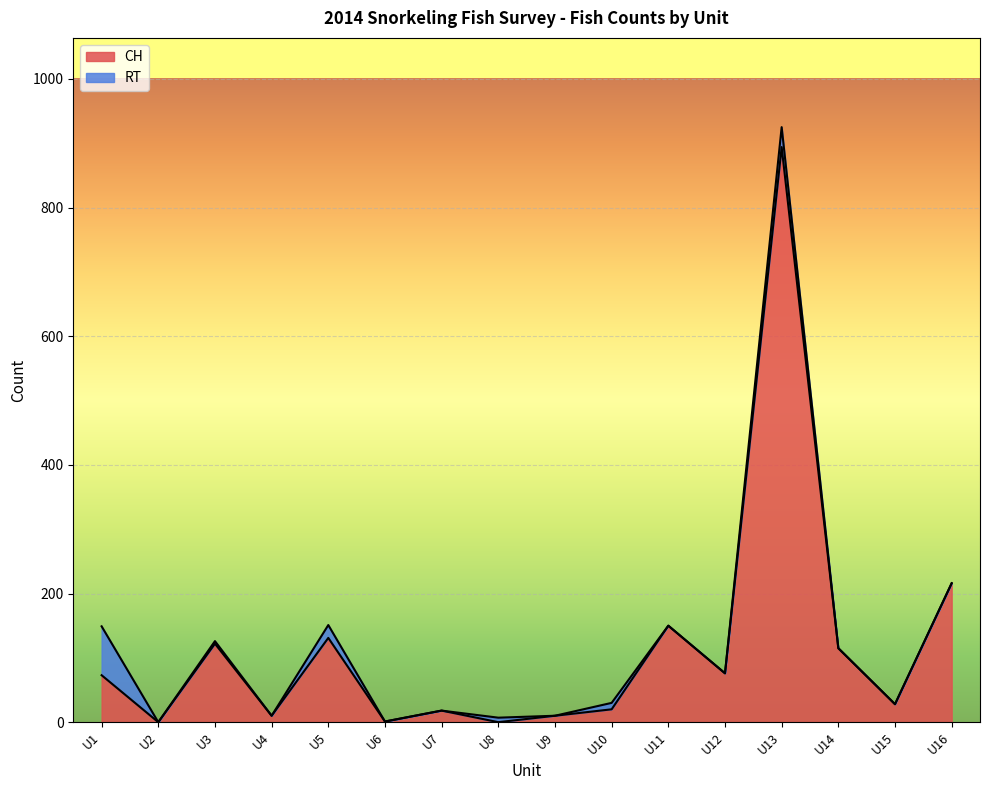

What is the value of the 1st point from the left?

73